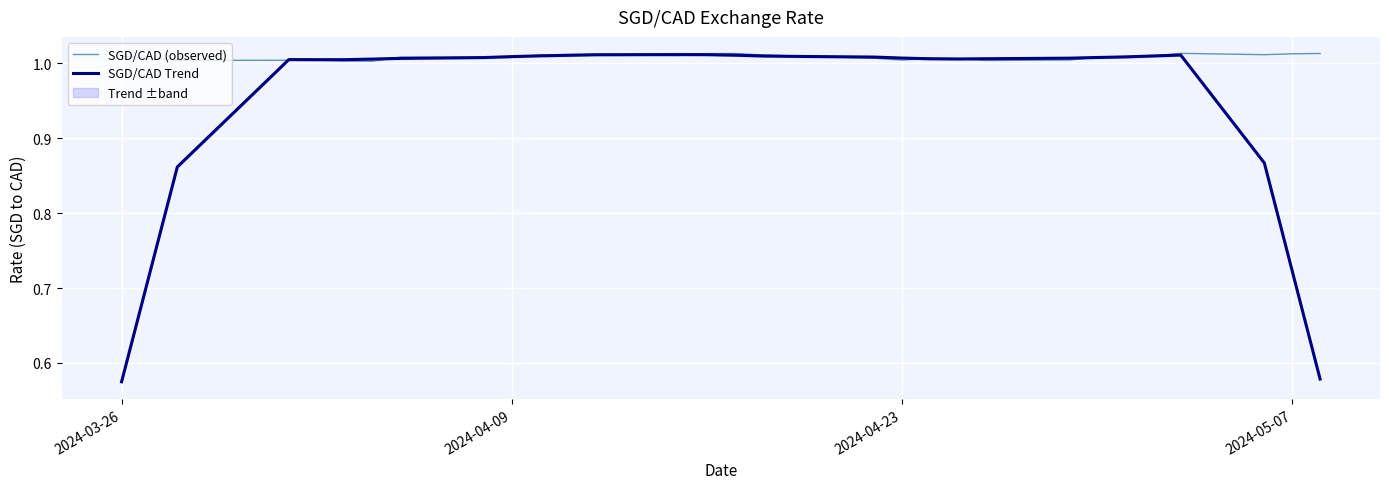

Which series has the widest spread of values?

SGD/CAD Trend